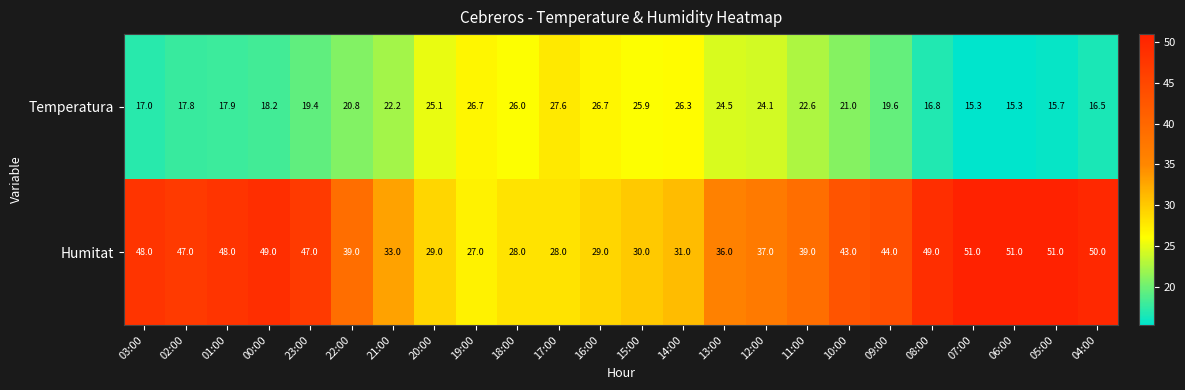

The Humitat series shows 49.0 at 00:00. True or false?

True